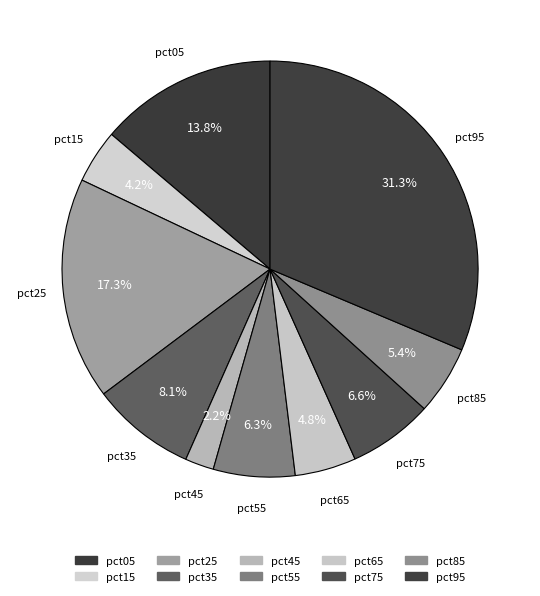

Is it true that pct55 is 6% of the pie?

True